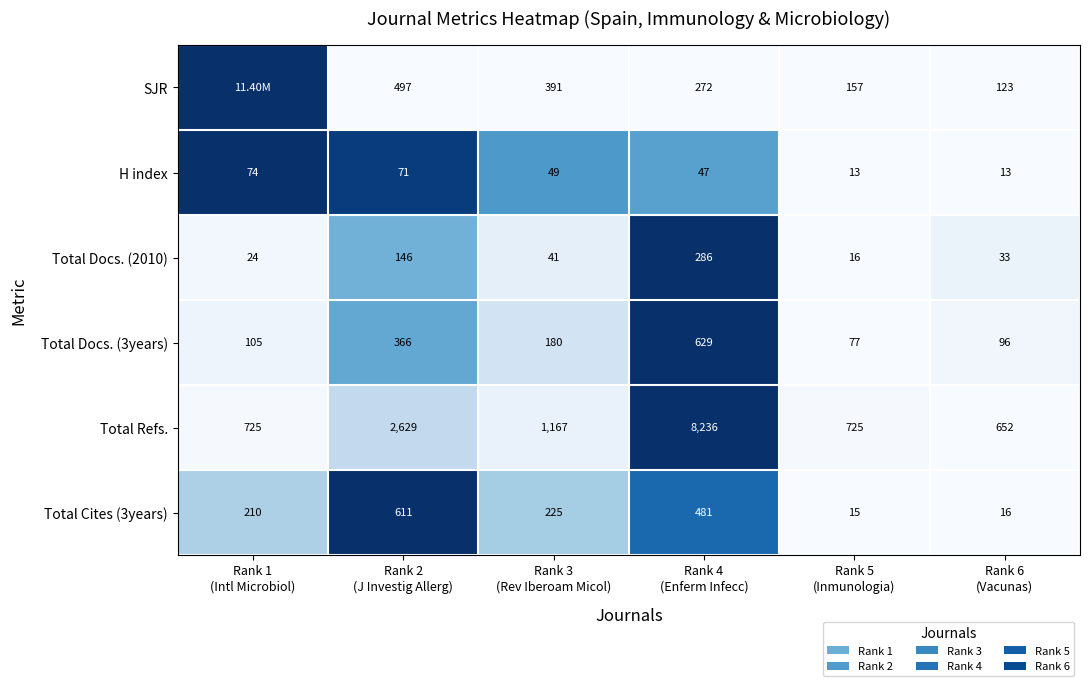

Count the number of categories in the chart.

6